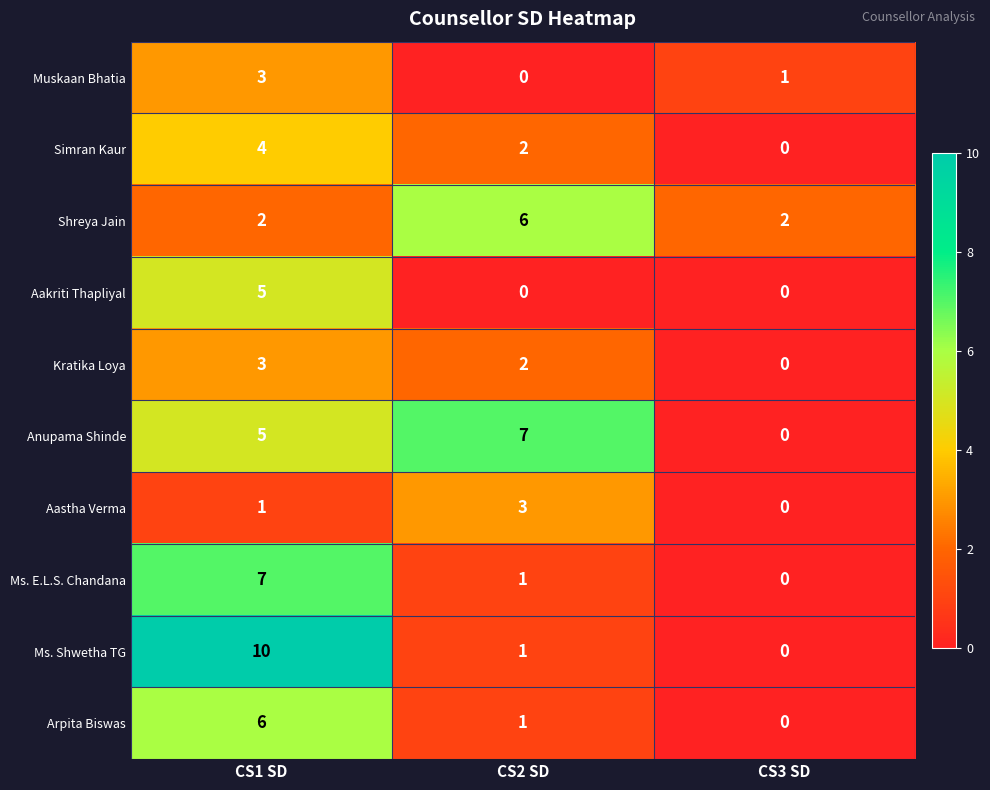

What is the sum of the Muskaan Bhatia values at CS3 SD and CS1 SD?

4